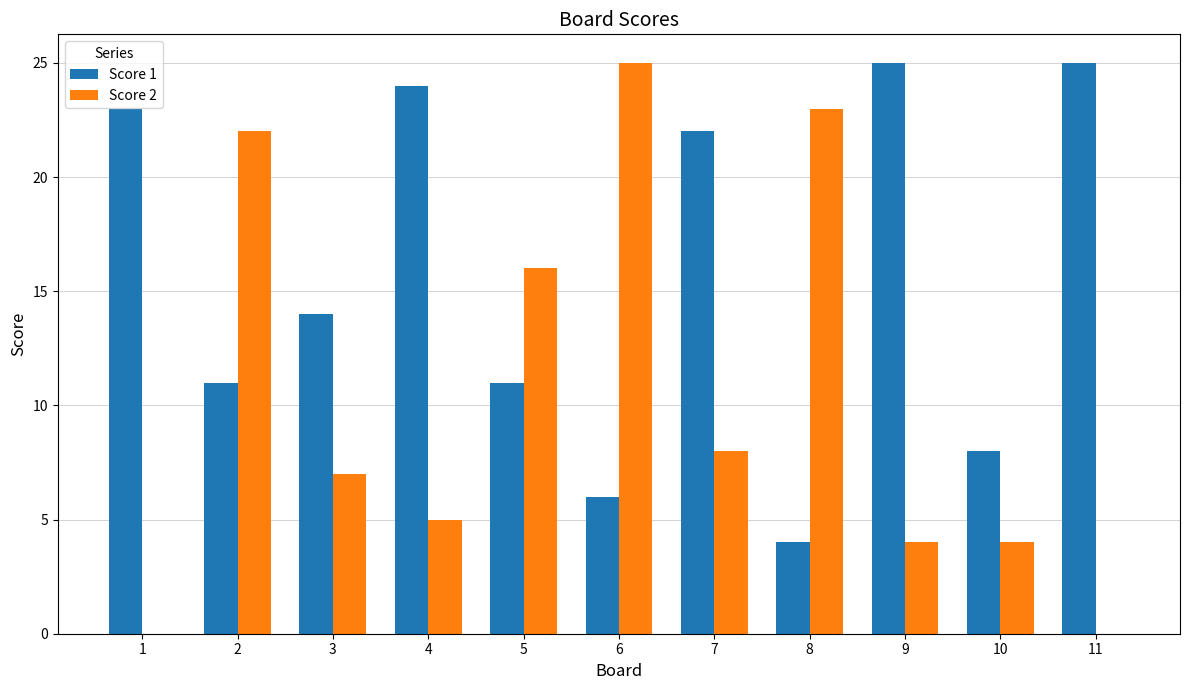

Between 2 and 11, which series saw the biggest shift?

Score 2